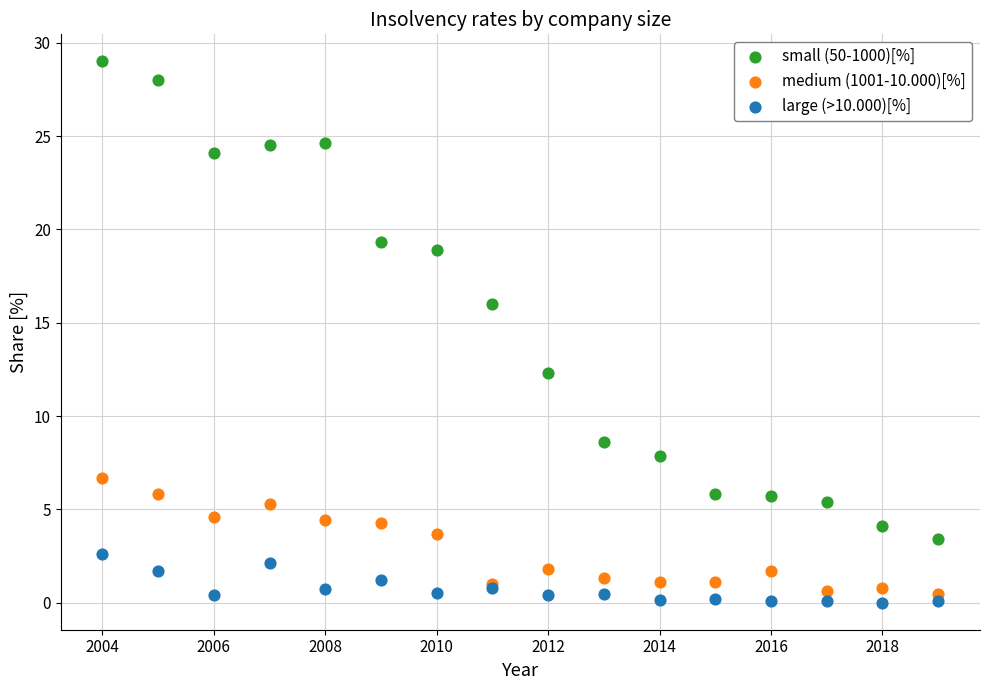

Which series reaches the maximum Y coordinate?

small (50-1000)[%]